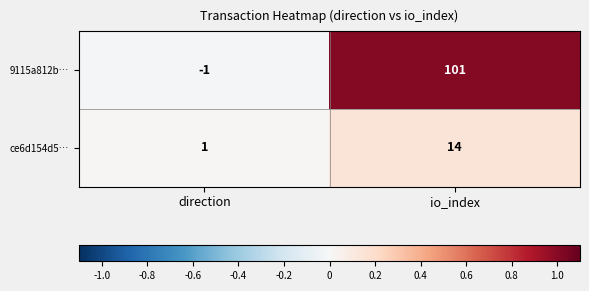

What value does the ce6d154d5… series have at io_index?

14